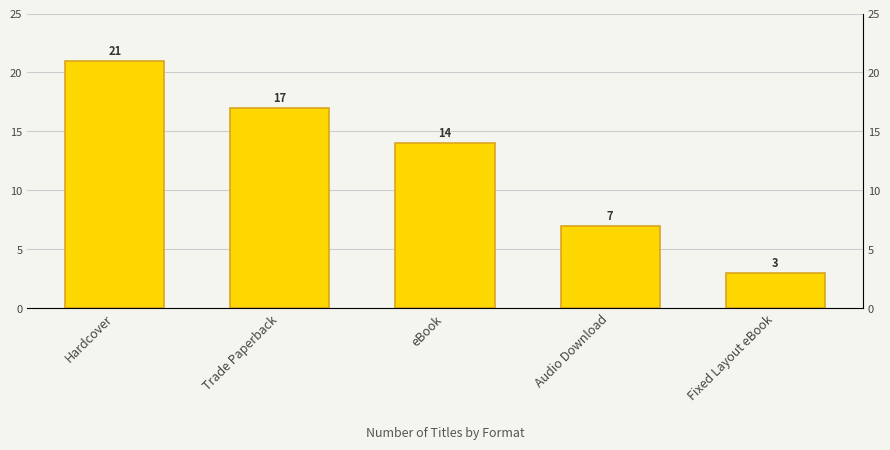

Reading left to right, transcribe all the data shown in this chart.

Hardcover=21	Trade Paperback=17	eBook=14	Audio Download=7	Fixed Layout eBook=3